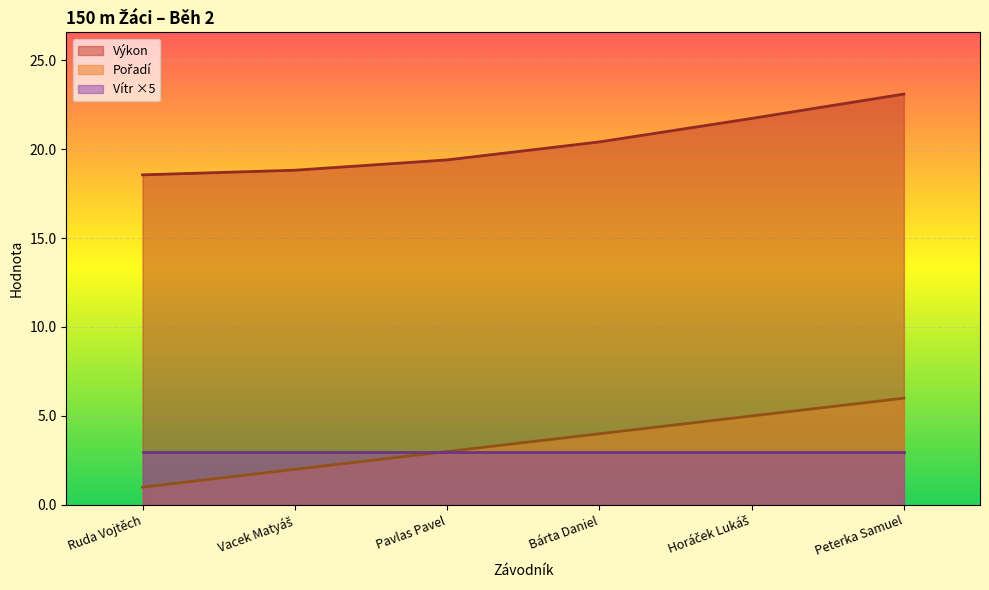

What is the value of the Výkon point at the 2nd from the left?

18.8